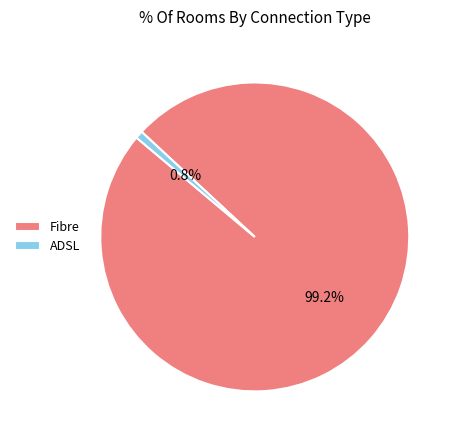

How much of the chart is everything except ADSL?

99.2%